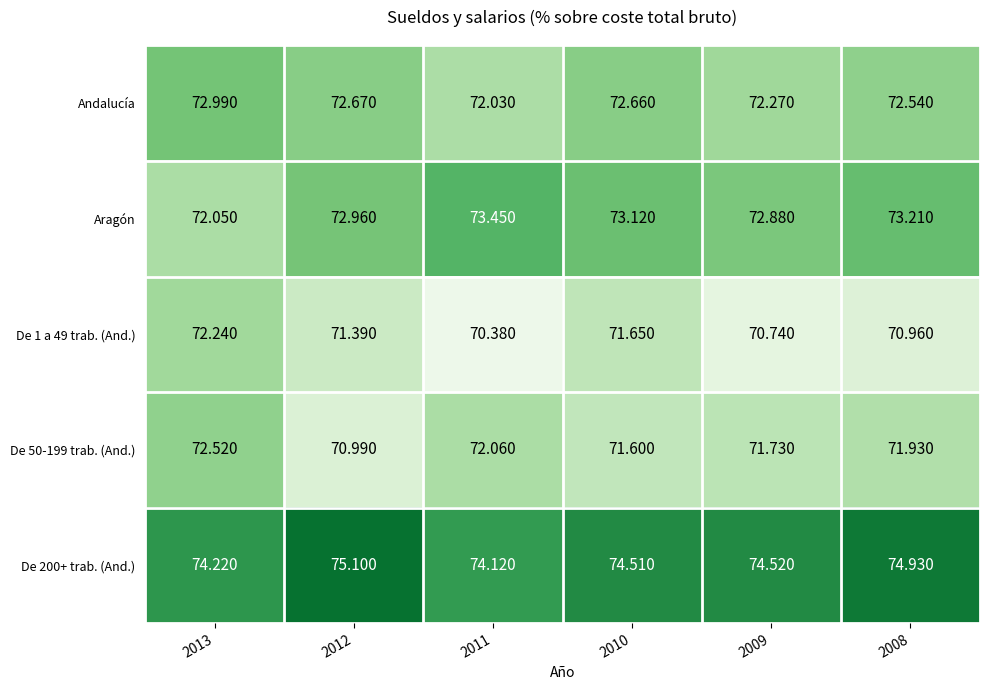

What is the smallest value displayed?

70.4